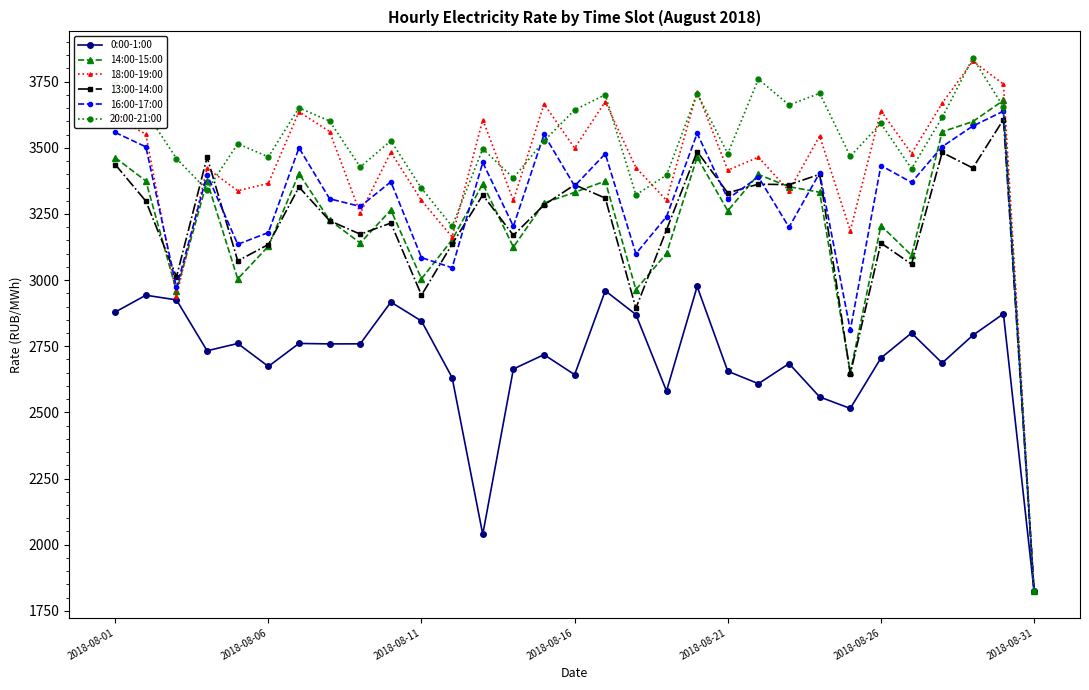

Which series has the widest spread of values?

20:00-21:00